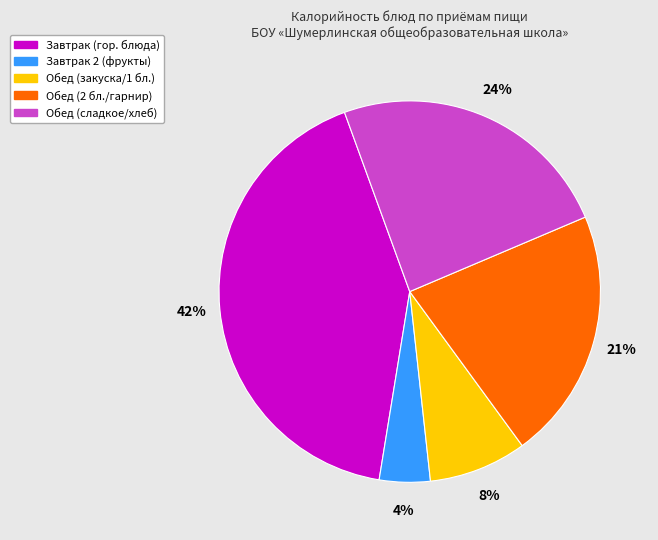

Is there a majority slice in this chart?

No